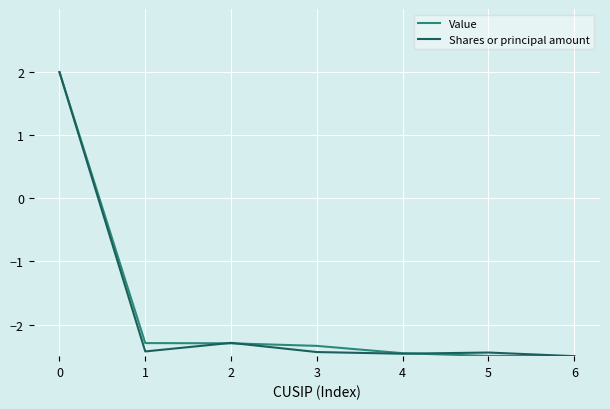

What is the total value across all series at 5?

-4.9